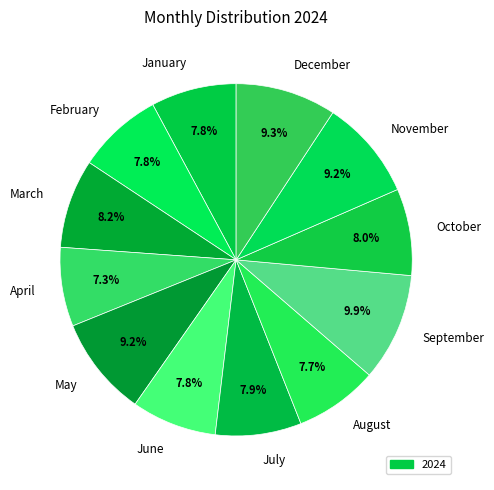

What percentage is the September slice, to the nearest percent?

10%